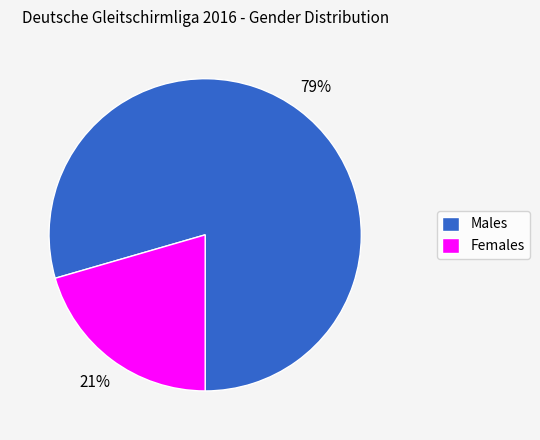

How many segments does this pie chart have?

2